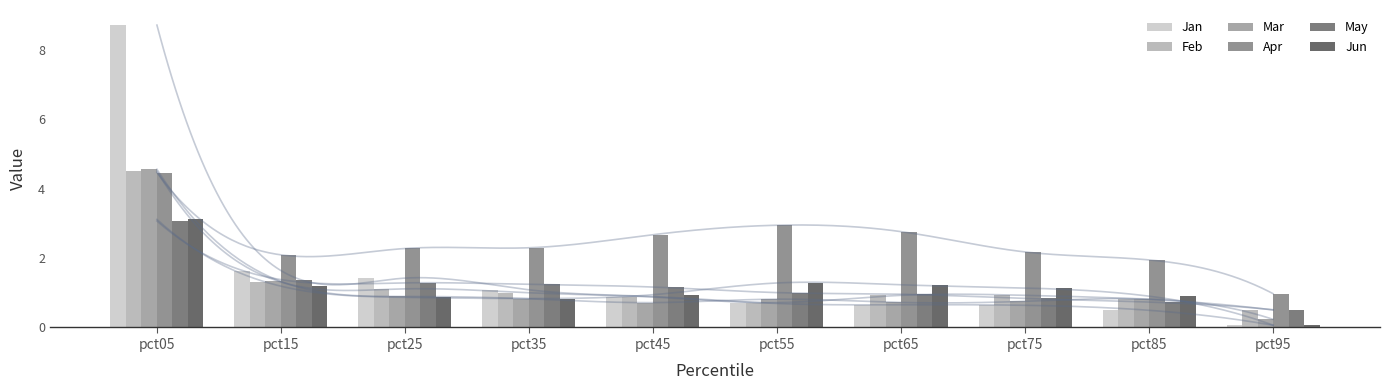

Count the number of data series in this chart.

6